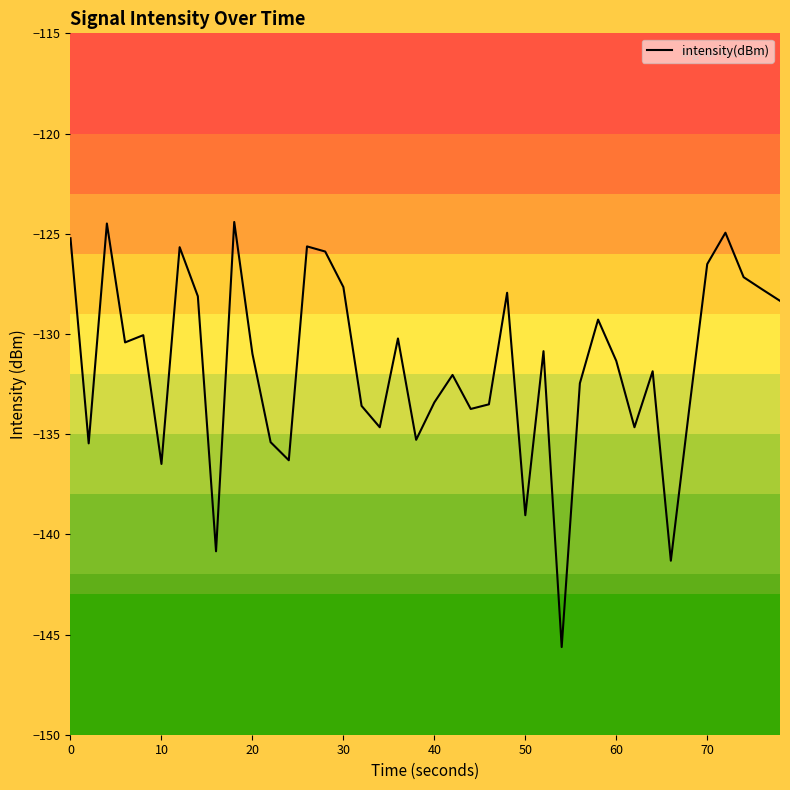

What is the difference between the maximum and minimum values?

21.2